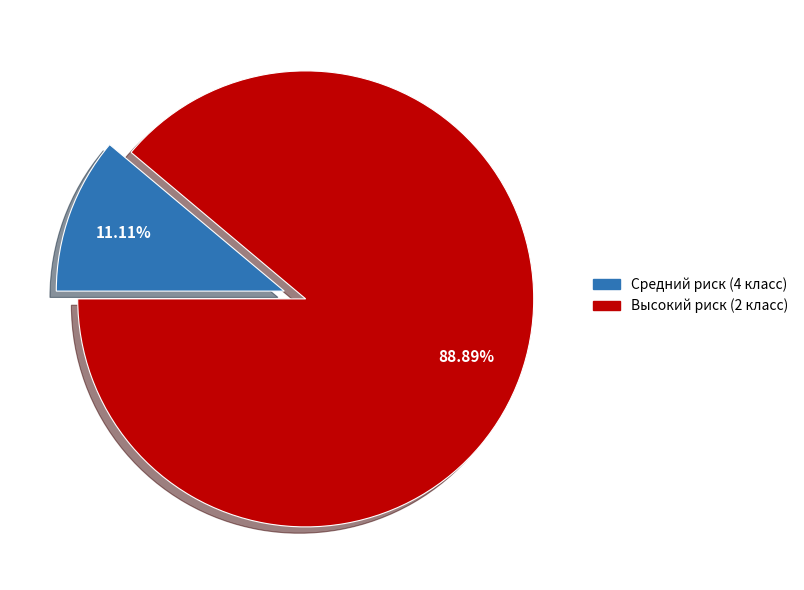

Is there any slice that represents more than half of the pie?

Yes